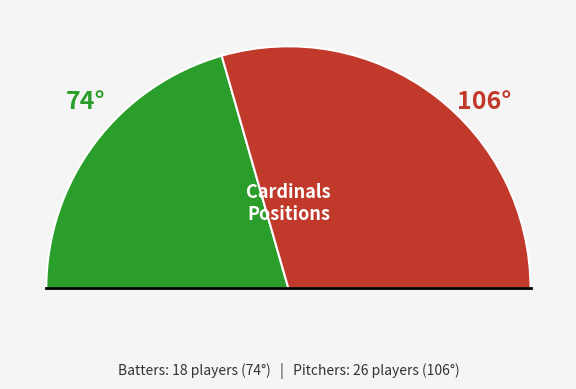

Is there a majority slice in this chart?

No